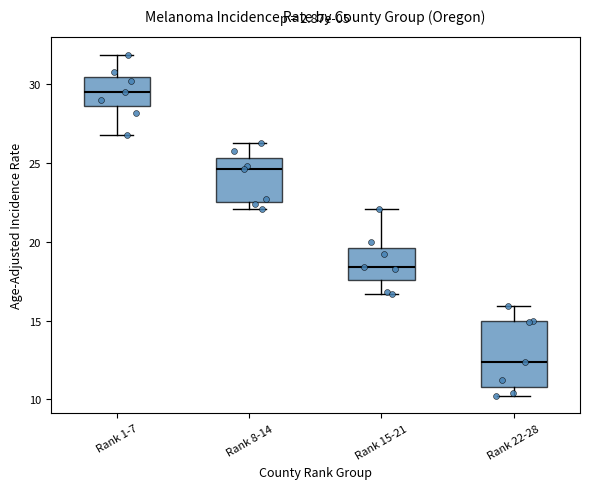

Where does the median line of the box for Rank 8-14 sit on the y-axis? The values are not printed on the chart, so give them approximately, as read against the axis.

24.5